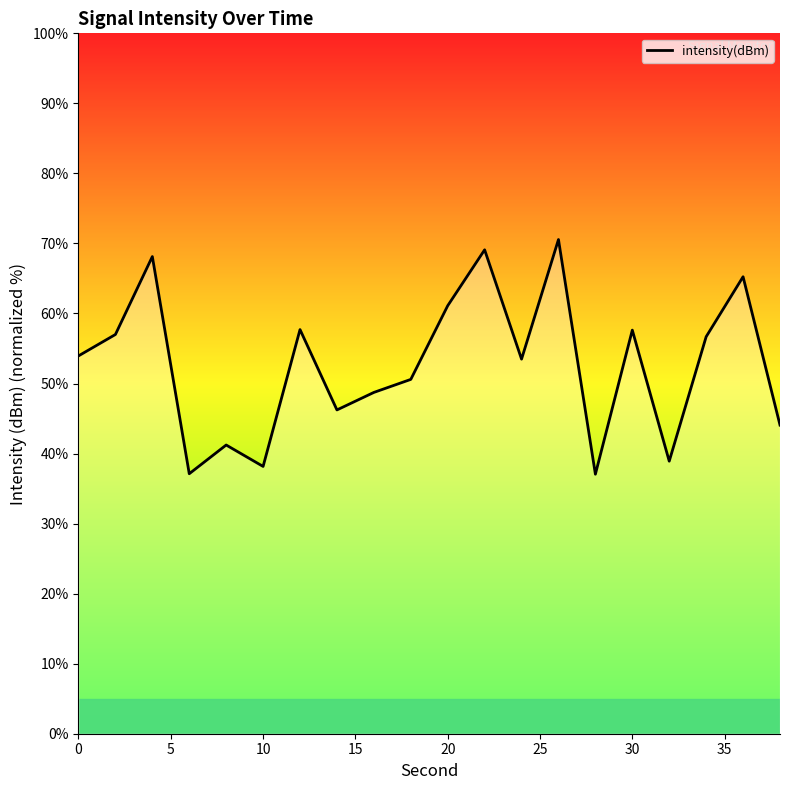

What is the smallest value displayed?

37.1